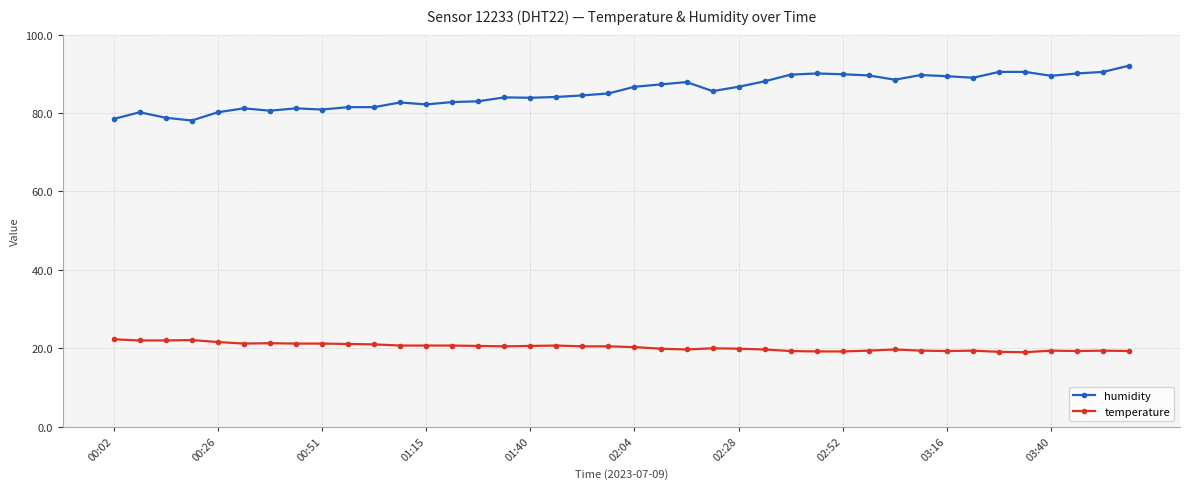

What is the difference between the second highest and minimum values in the temperature series?

3.1